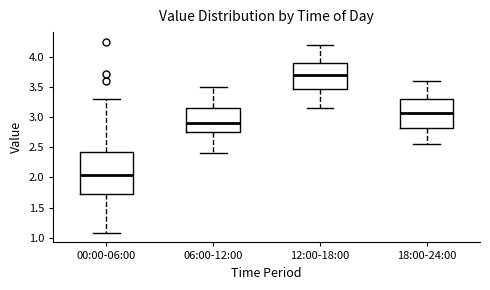

Where is the lower edge of the box for 18:00-24:00 on the y-axis? The values are not printed on the chart, so give them approximately, as read against the axis.

2.80